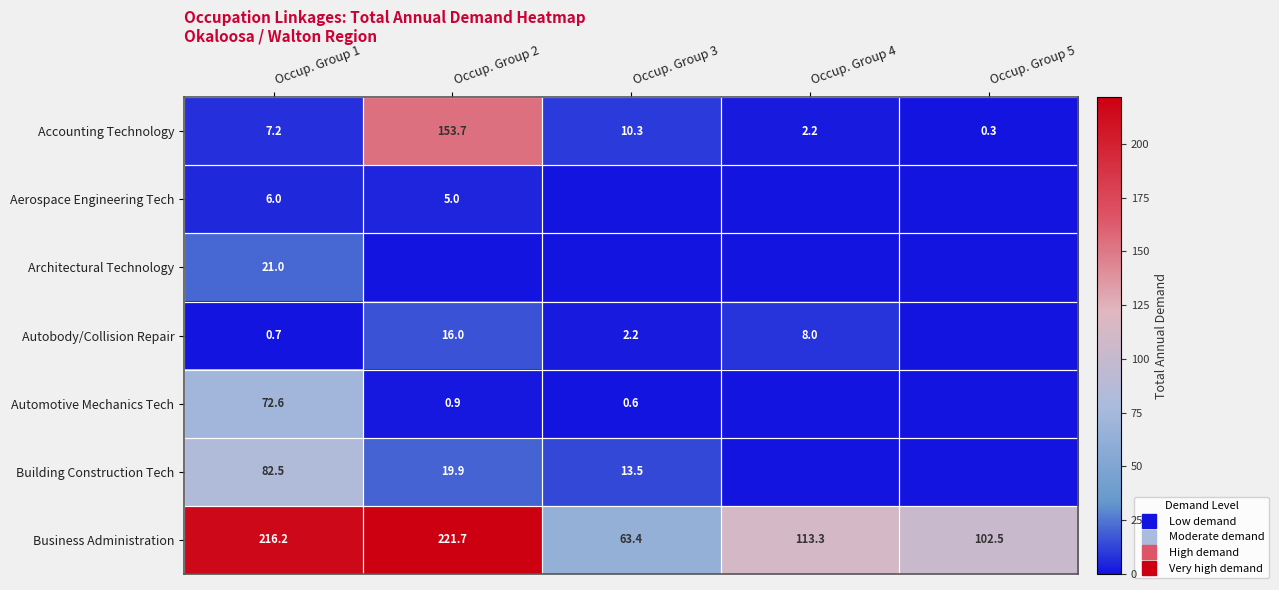

Which series has the largest total across all categories?

Business Administration